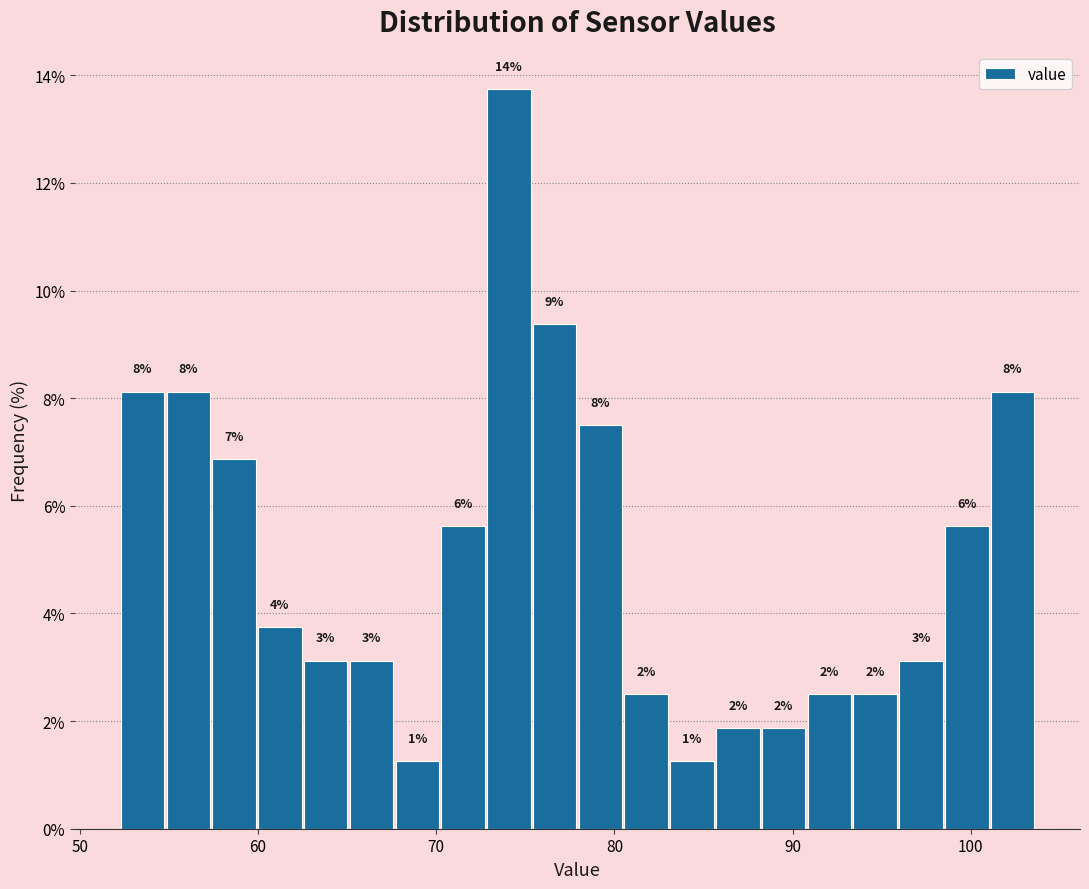

Around what value on the x-axis is the tallest bar? Give the approximate position of its centre, as read against the axis.

74